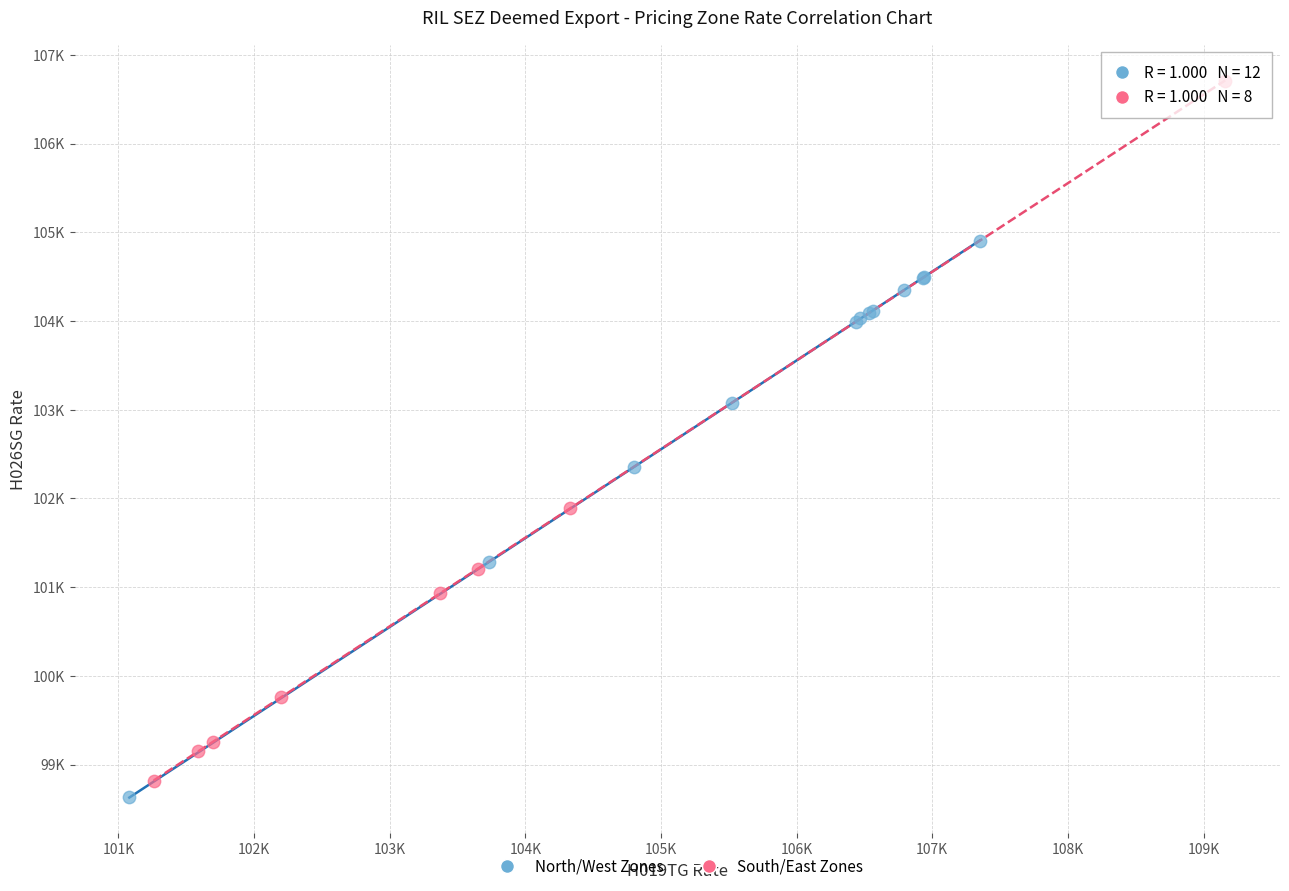

Which series reaches the maximum Y coordinate?

South/East Zones